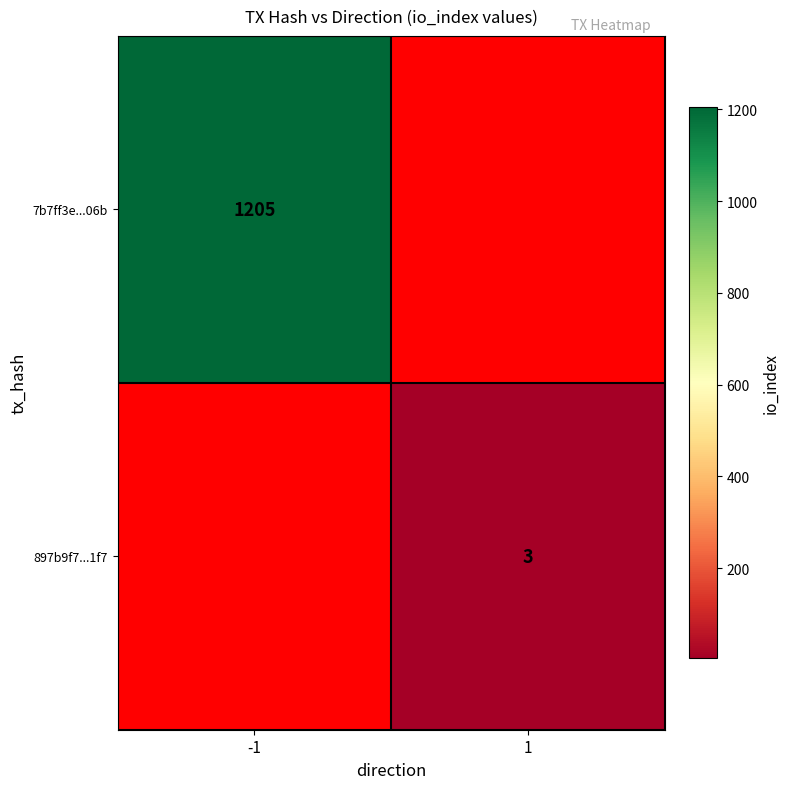

The 7b7ff3e...06b series shows 1950.7 at -1. True or false?

False